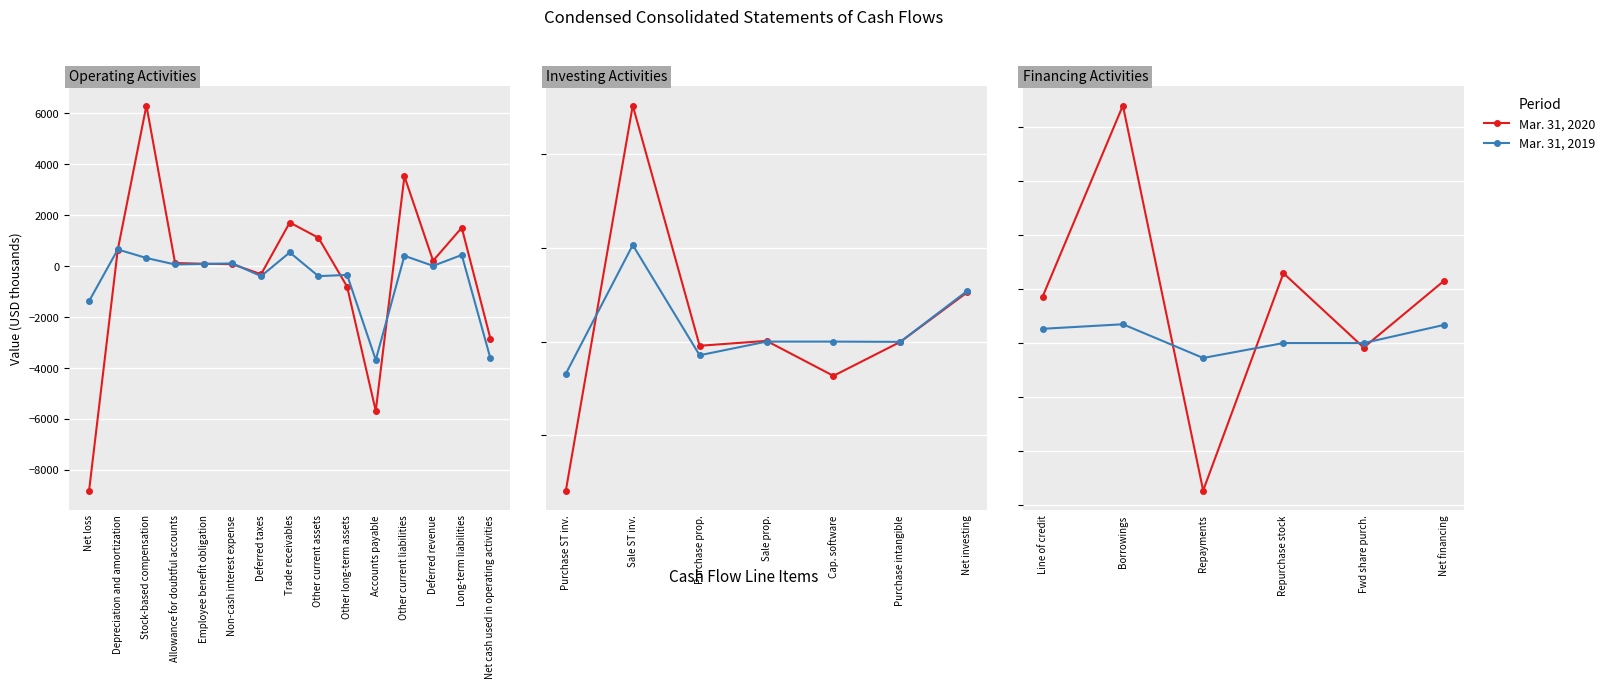

Which series has the largest range (max minus min)?

Mar. 31, 2020